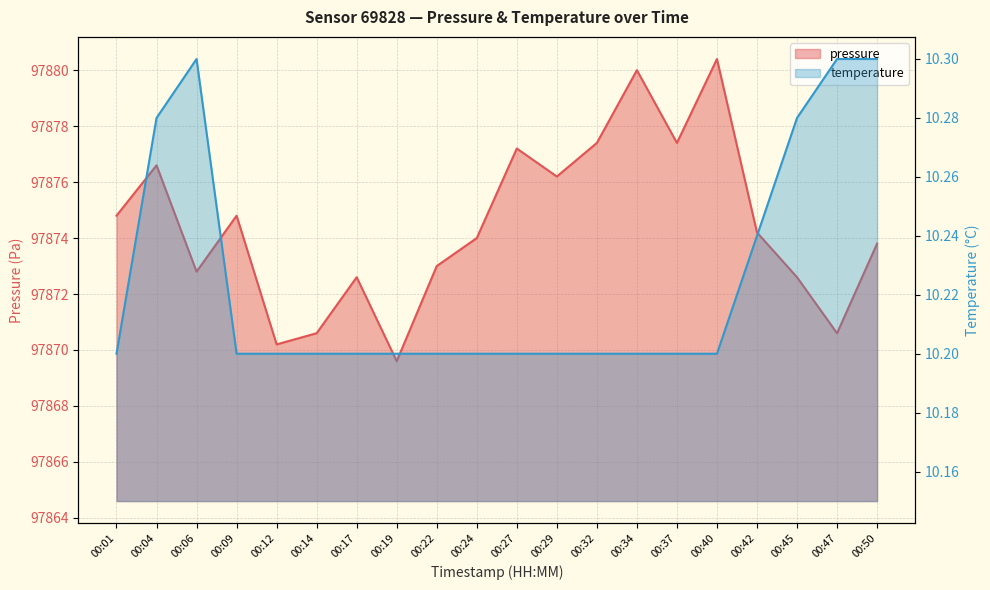

Reading left to right, list all the values displayed in this chart.

pressure: 97874.8	97876.6	97872.8	97874.8	97870.2	97870.6	97872.6	97869.6	97873.0	97874.0	97877.2	97876.2	97877.4	97880.0	97877.4	97880.4	97874.2	97872.6	97870.6	97873.8
temperature: 10.2	10.3	10.3	10.2	10.2	10.2	10.2	10.2	10.2	10.2	10.2	10.2	10.2	10.2	10.2	10.2	10.2	10.3	10.3	10.3